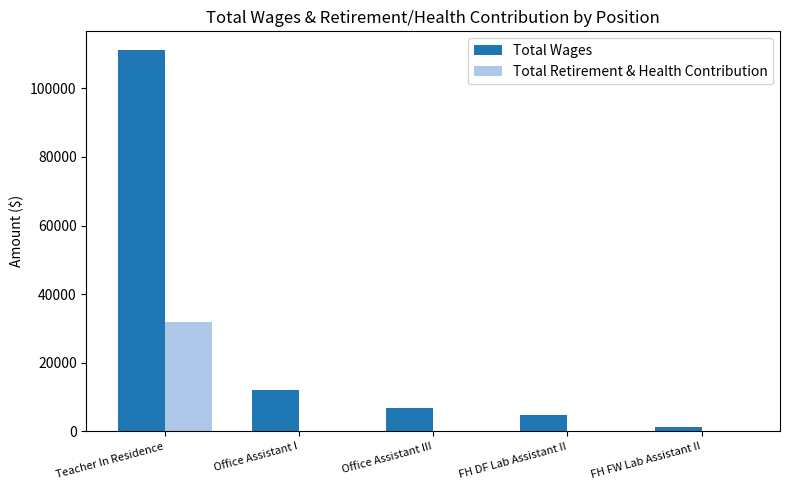

What are all the series names shown in the legend?

Total Wages, Total Retirement & Health Contribution